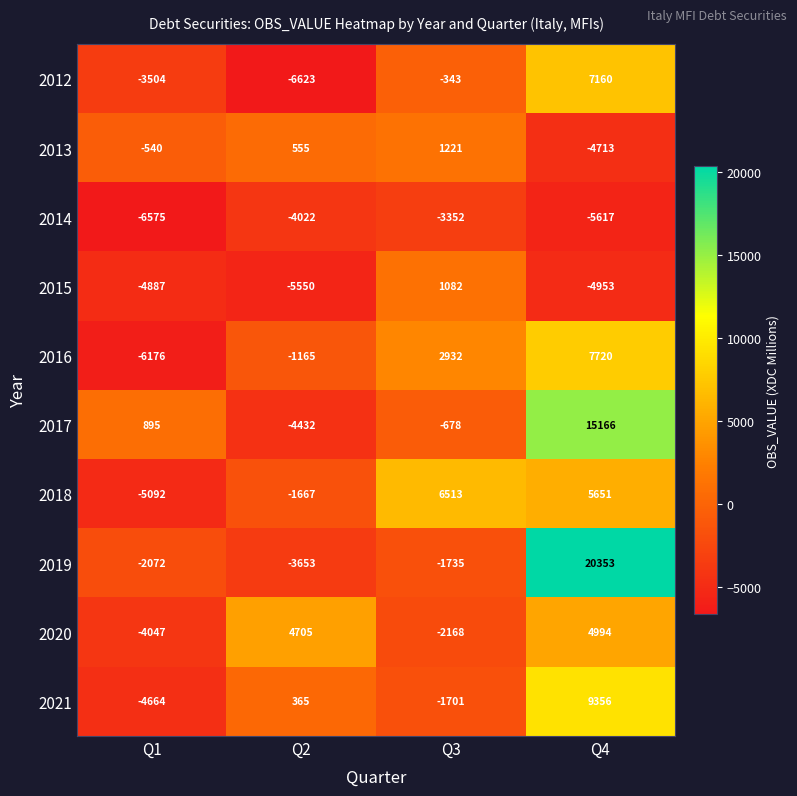

Which category has the lowest value across all series?

Q2